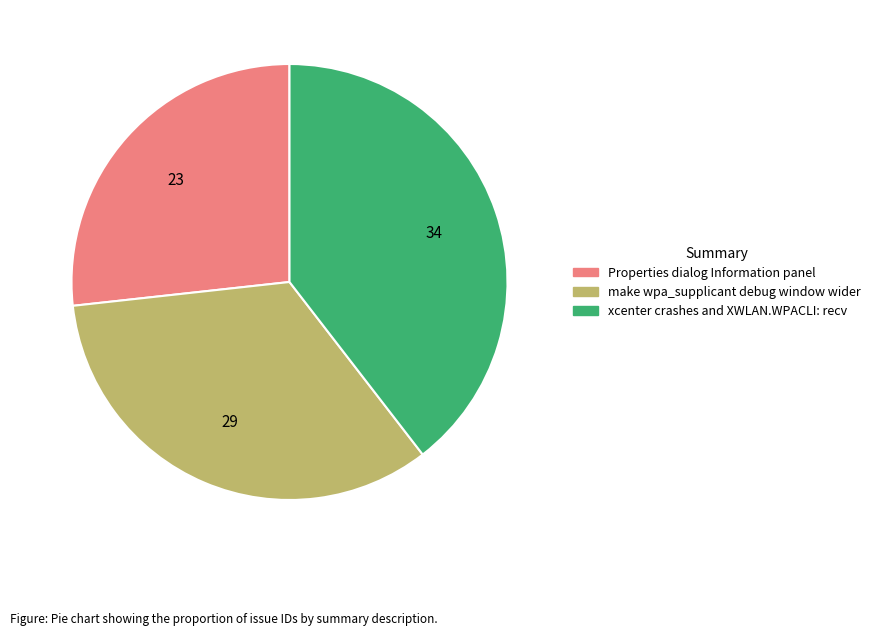

Is the sum of xcenter crashes and XWLAN.WPACLI: recv and Properties dialog Information panel greater than half?

Yes